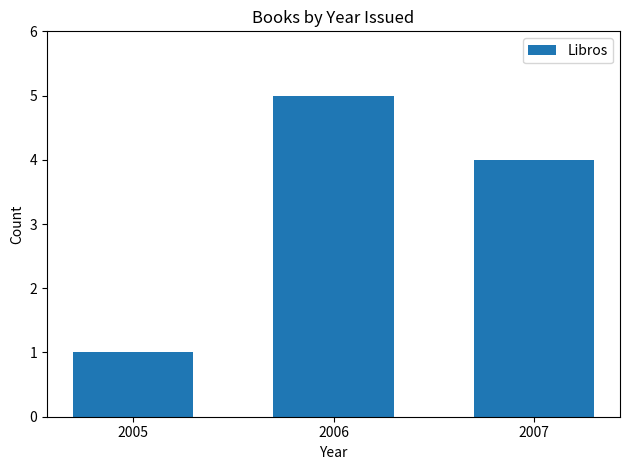

Count the number of categories in the chart.

3